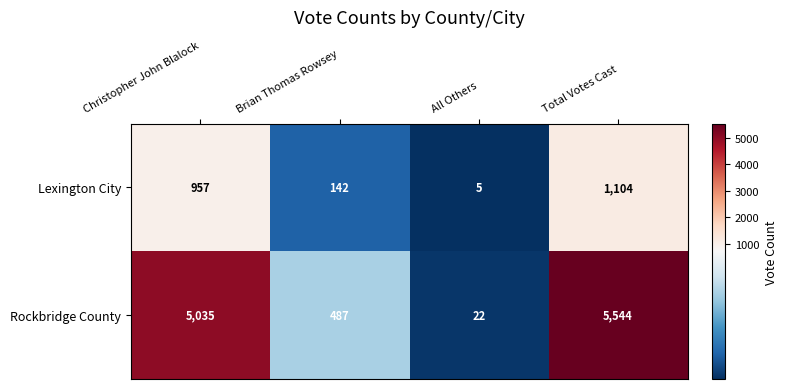

Which category has the lowest value across all series?

All Others